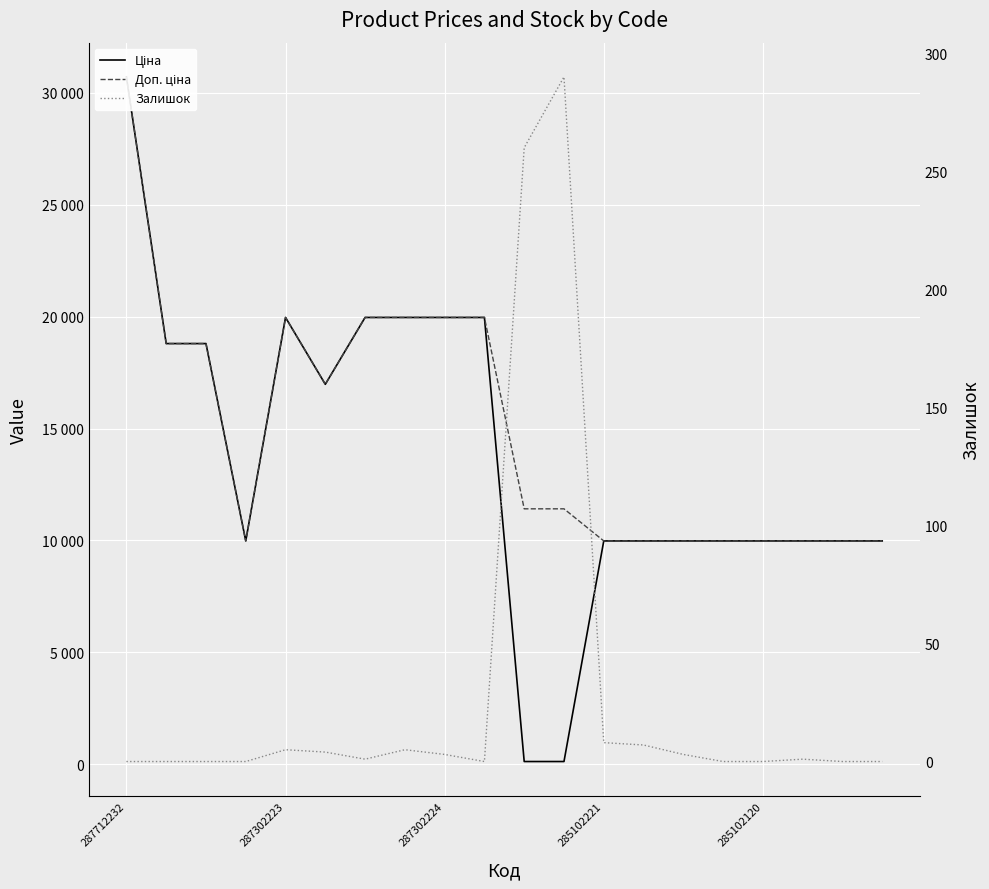

Is this an area chart (filled region under the line)?

No